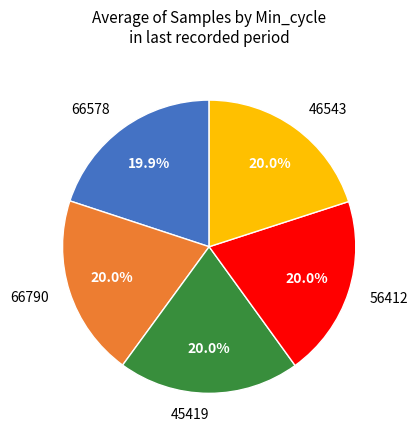

How many slices are in this pie chart?

5